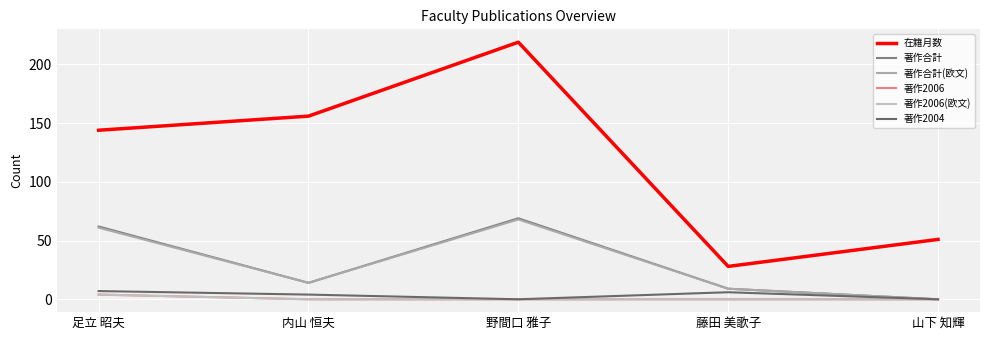

Rank the series at 足立 昭夫 from lowest to highest value.

著作2006, 著作2006(欧文), 著作2004, 著作合計(欧文), 著作合計, 在籍月数